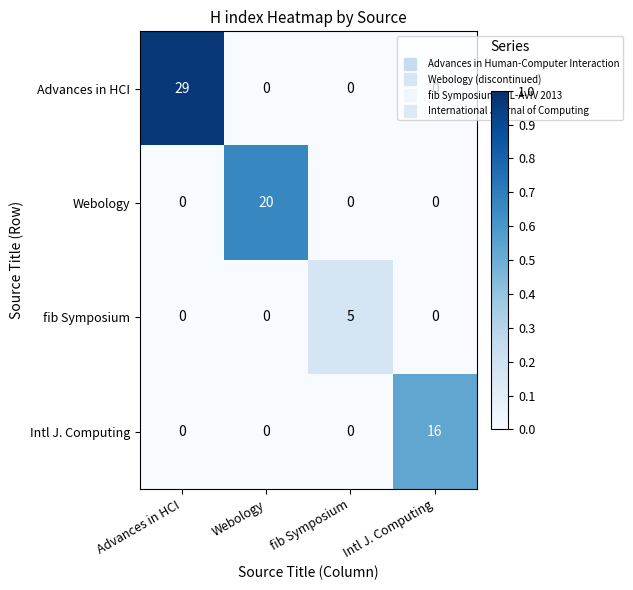

Count the Webology values in the range 0 to 20.

4